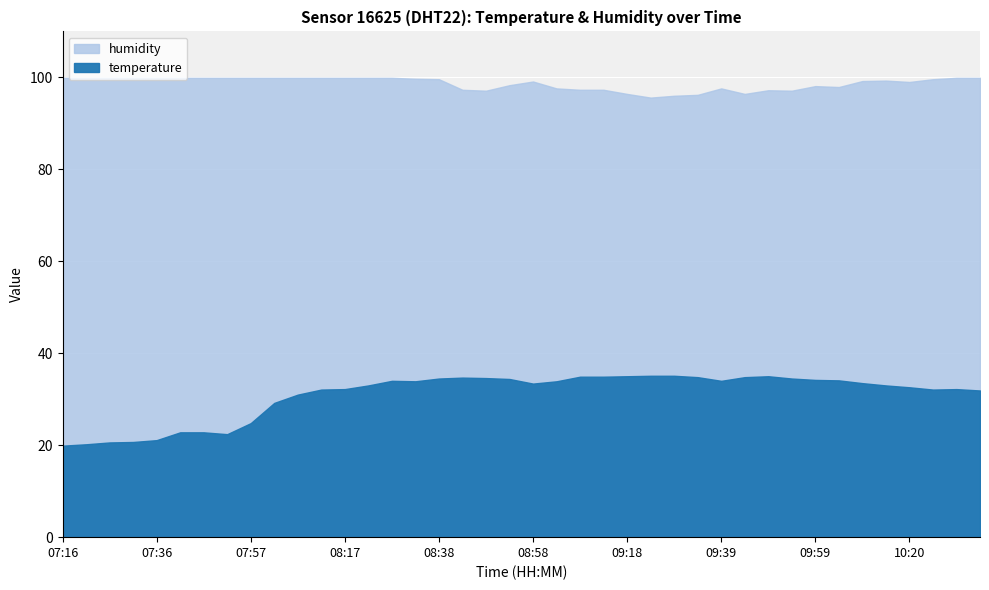

What is the difference between the second highest and second lowest values in the humidity series?

3.9